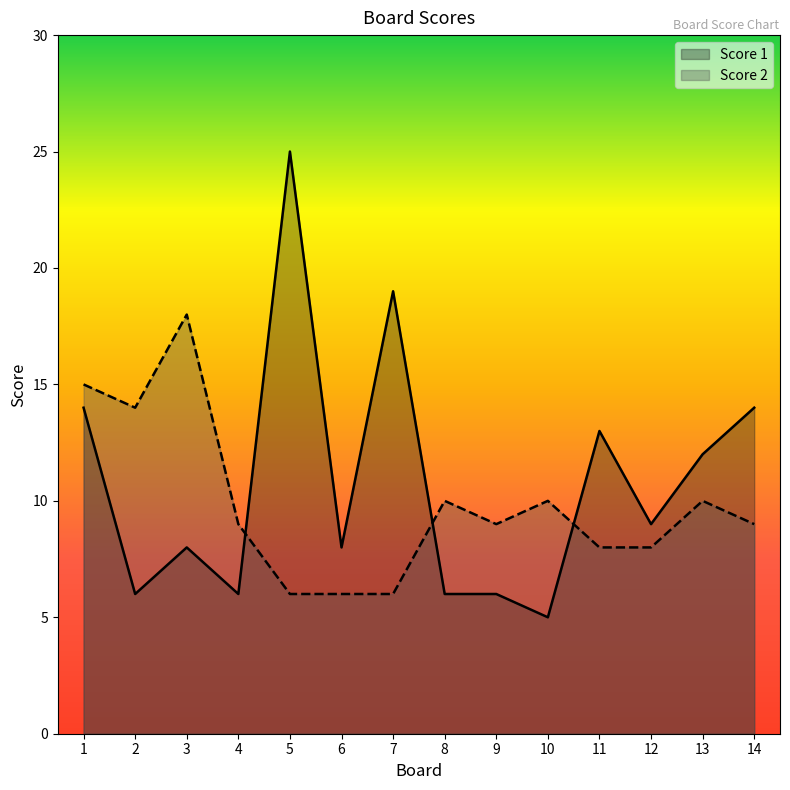

After their last crossing, which series has the higher values: Score 2 or Score 1?

Score 1